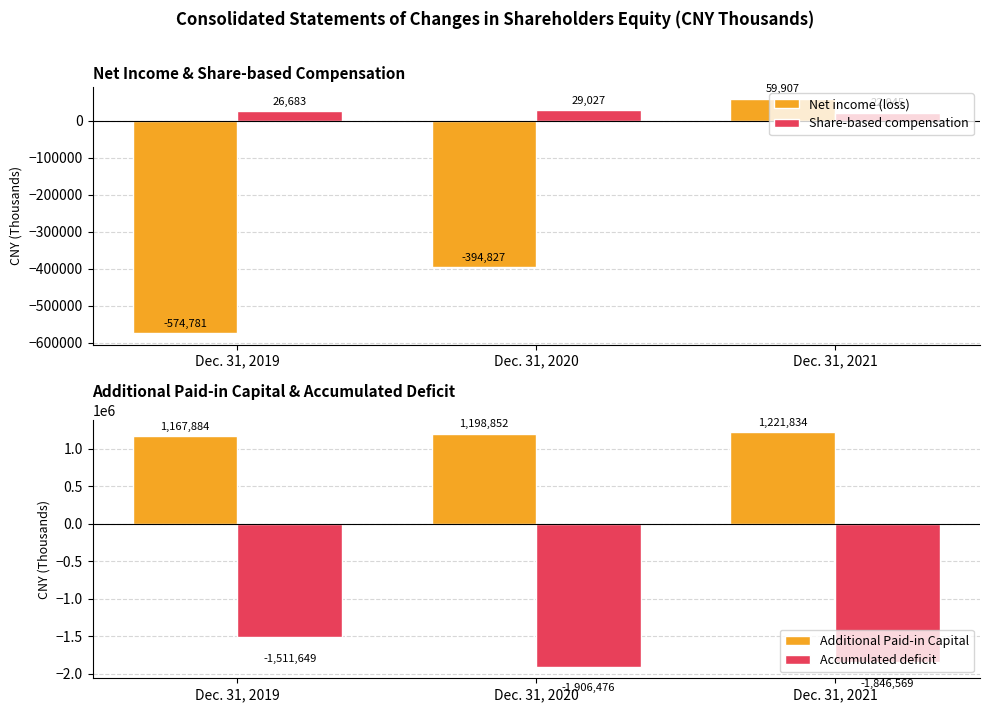

What are all the series names shown in the legend?

Net income (loss), Share-based compensation, Additional Paid-in Capital, Accumulated deficit